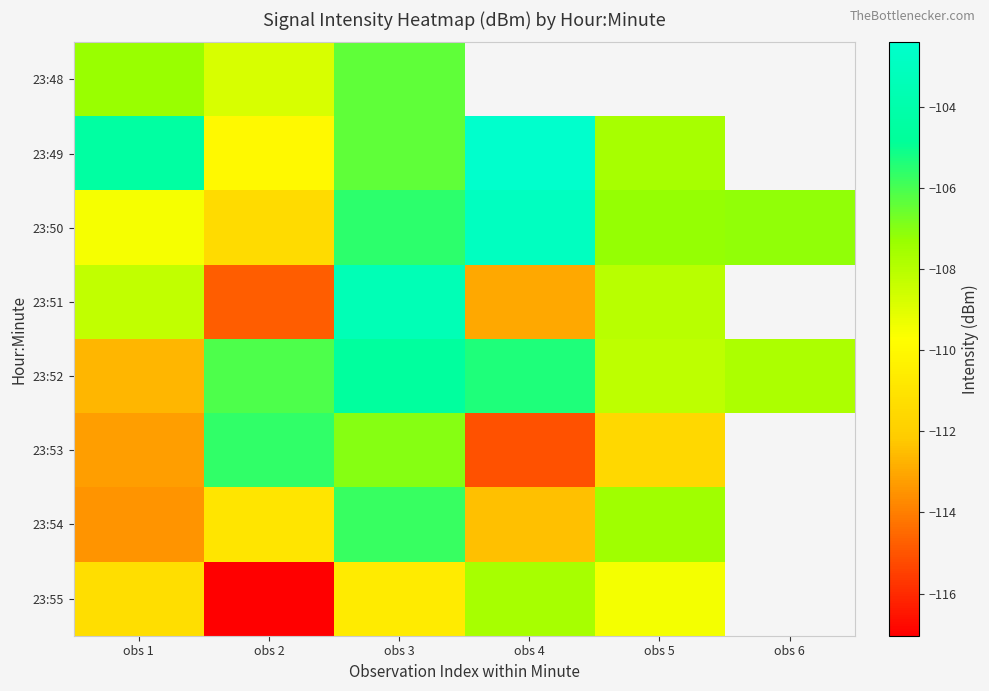

Is it true that 23:55 equals -117.0 at obs 2?

True